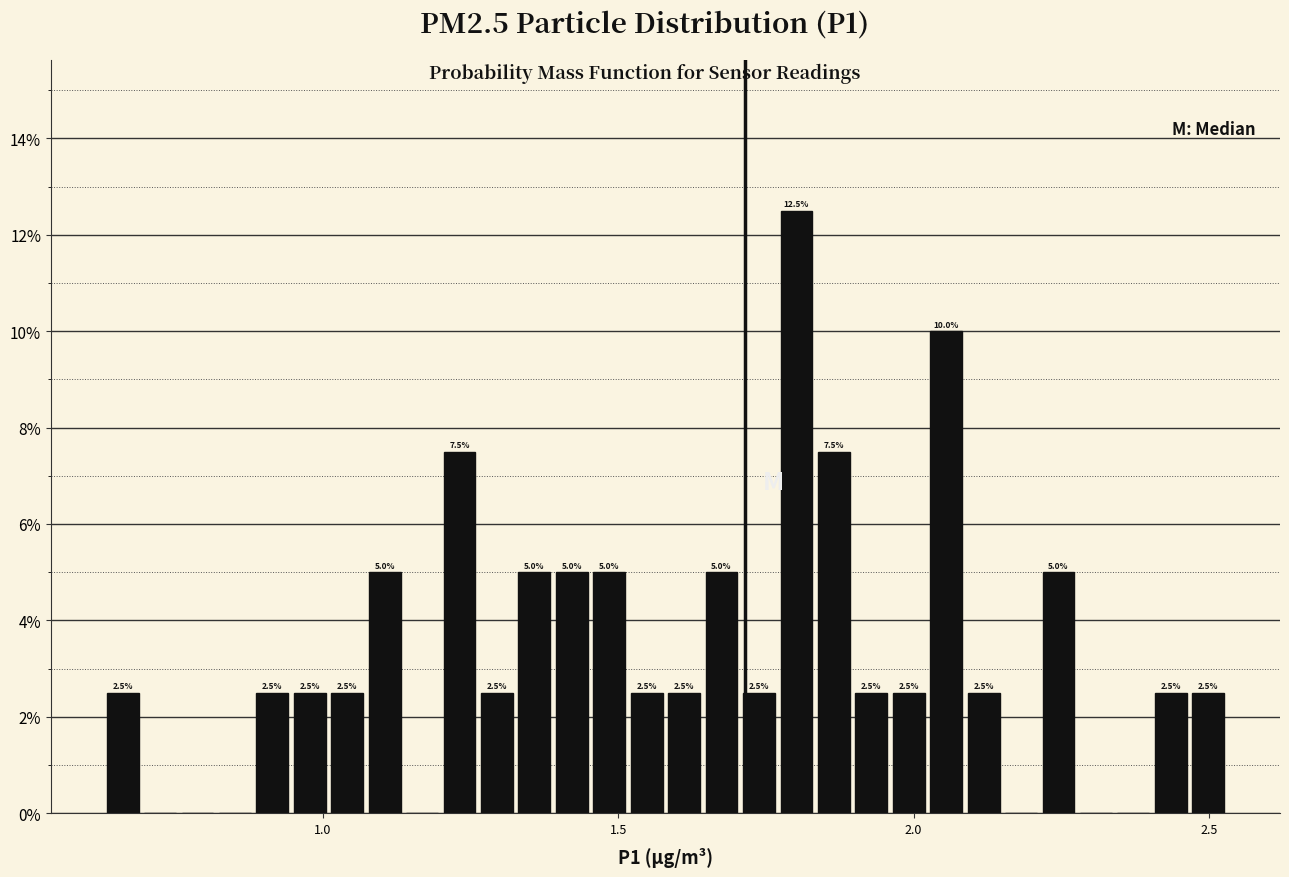

Around what value on the x-axis is the tallest bar? Give the approximate position of its centre, as read against the axis.

1.80